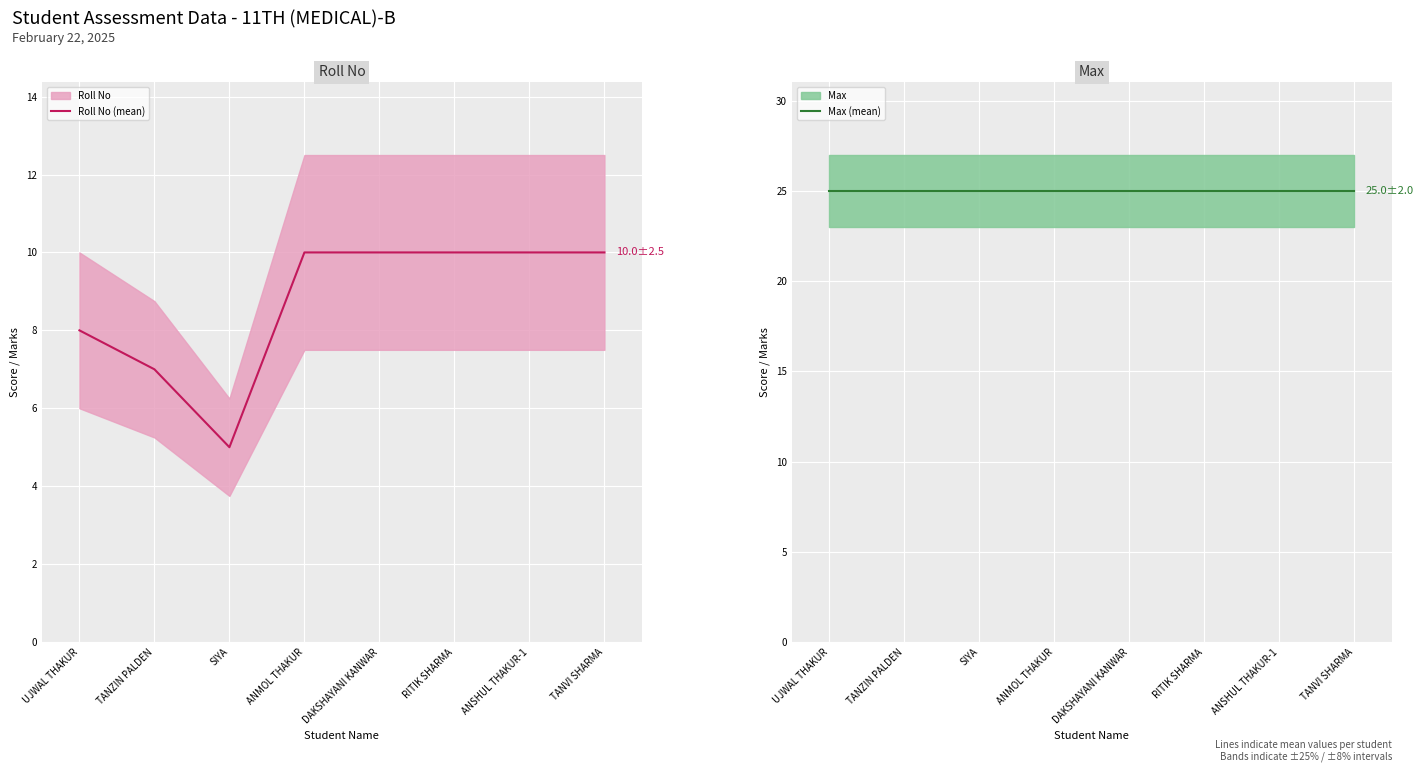

The Max (mean) series shows 25 at DAKSHAYANI KANWAR. True or false?

True